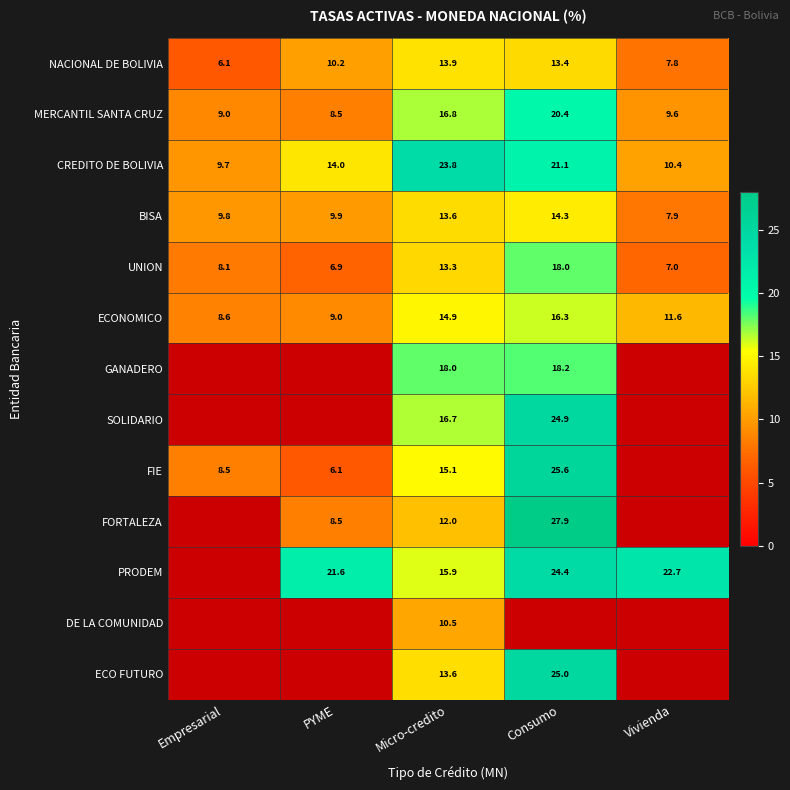

Which category has the lowest value in the CREDITO DE BOLIVIA series?

Empresarial